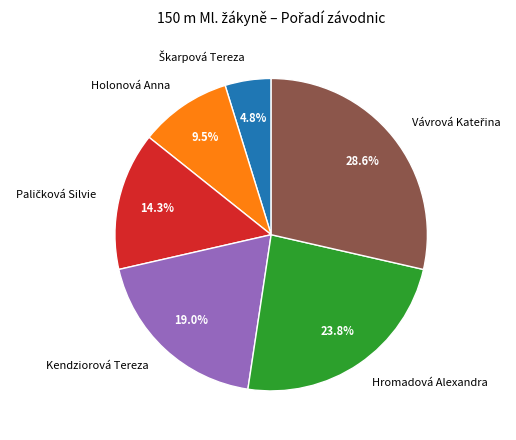

Is there any slice that represents more than half of the pie?

No